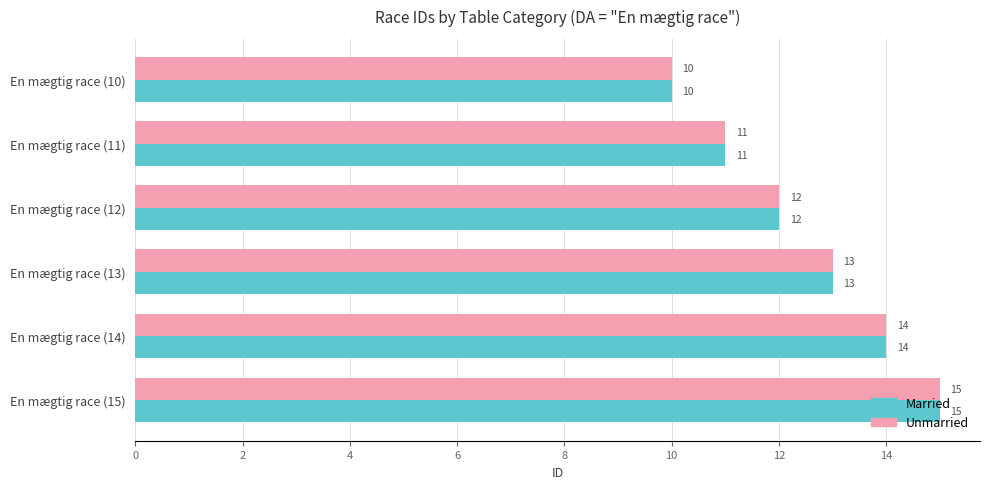

Count the Unmarried values in the range 11 to 14.

4